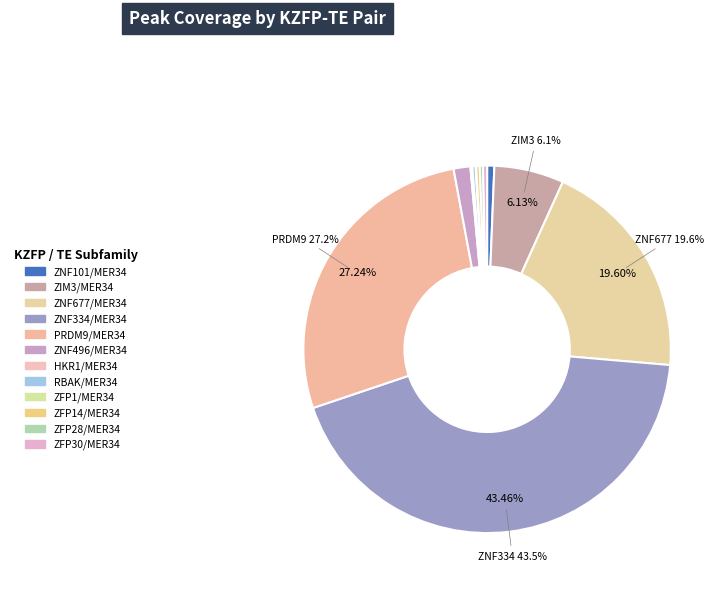

Which category has the biggest portion of the pie?

ZNF334/MER34